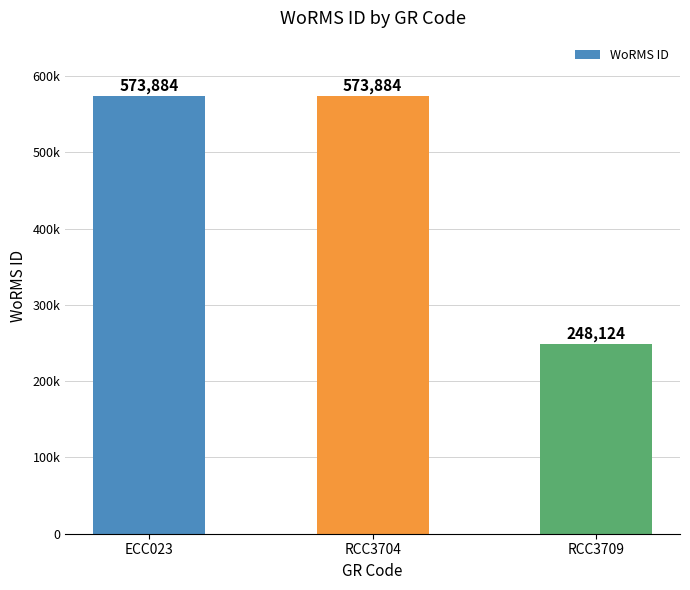

What is the difference between the maximum and minimum values?

325760